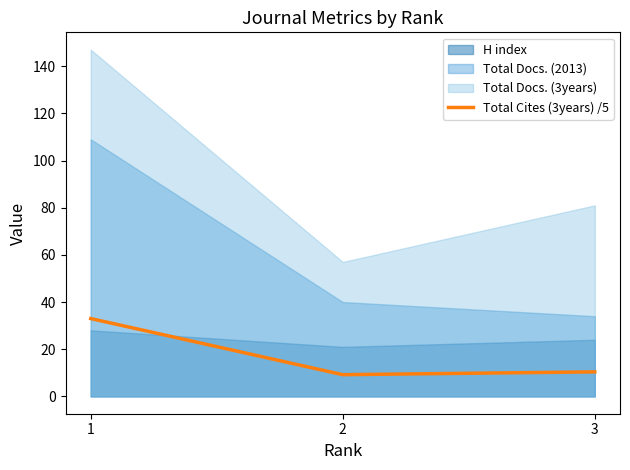

Where does the data first go above 10?

1